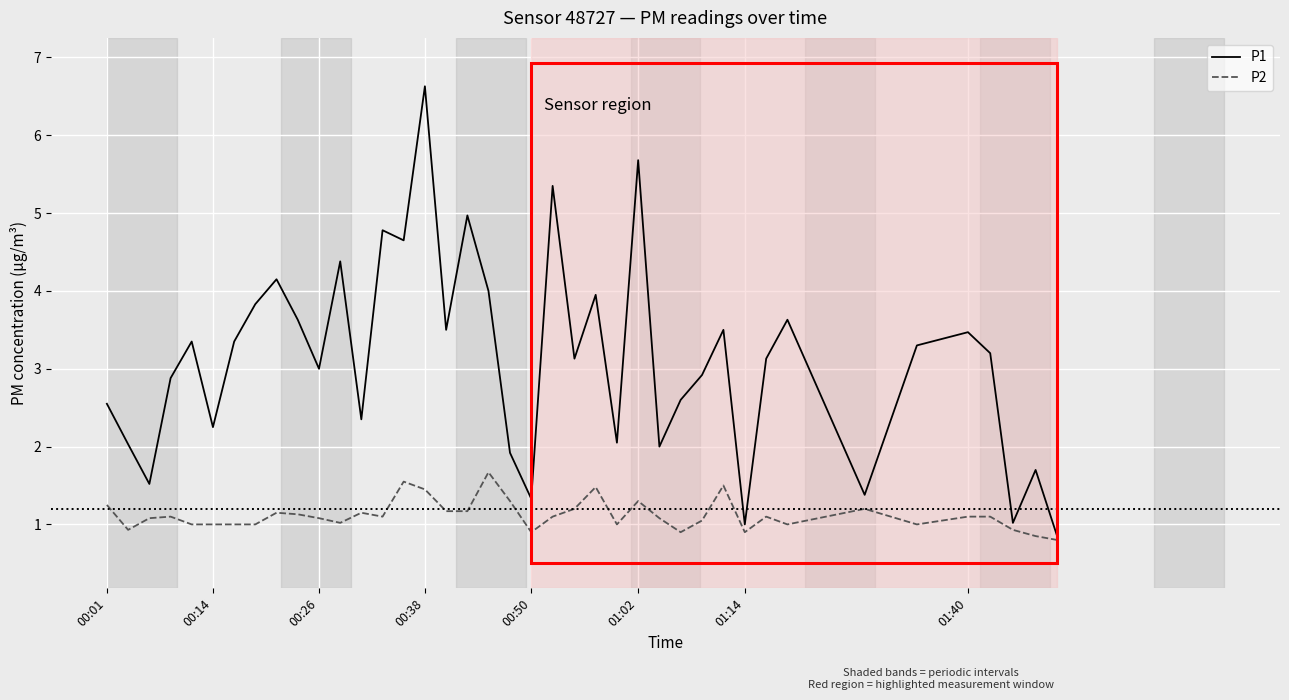

List the series in order of their peak value, lowest first.

P2, P1